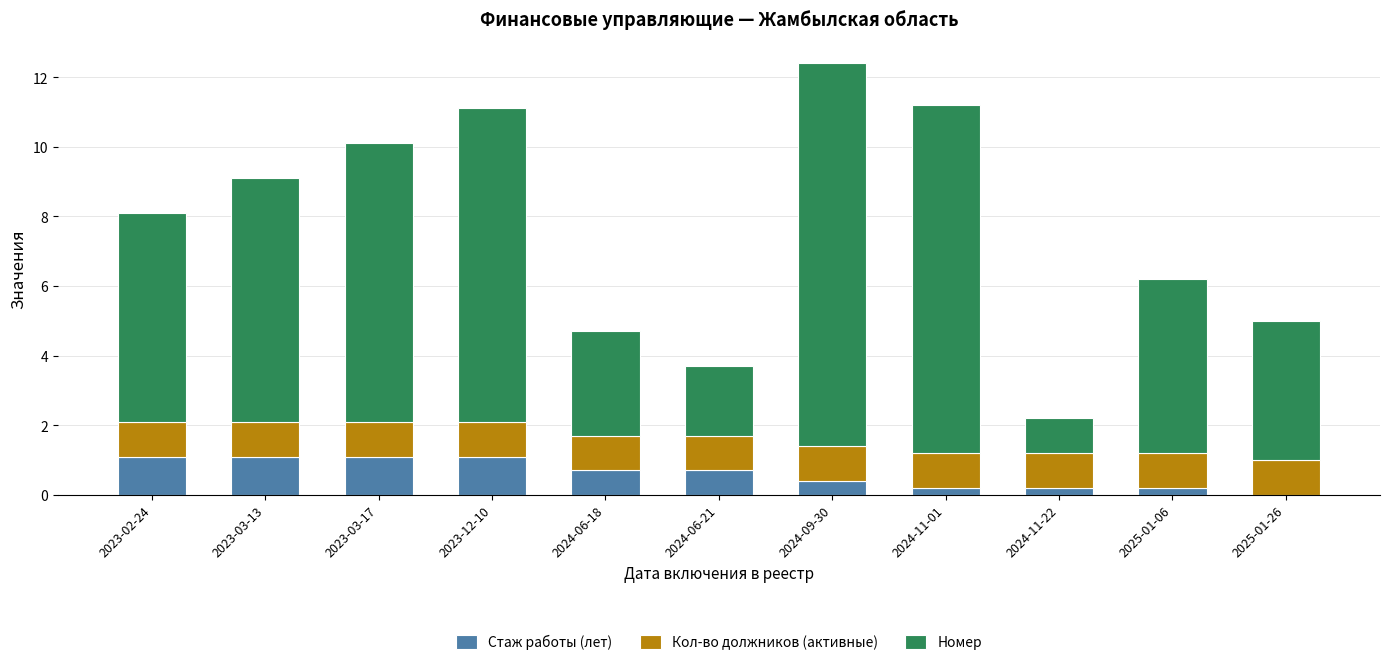

True or false: Стаж работы (лет) has a value of 1.1 at 2023-02-24.

True